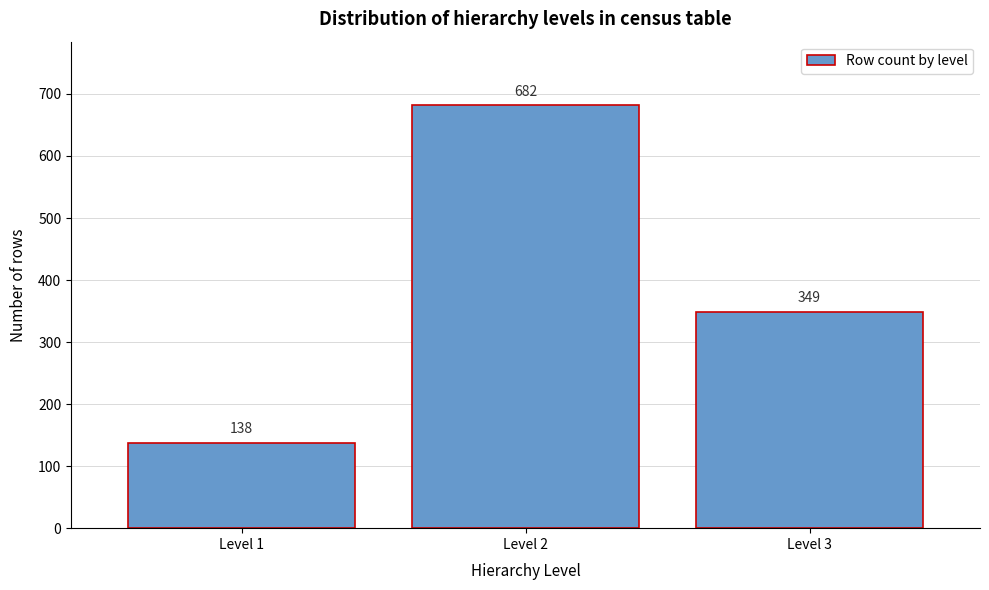

Reading right to left, what are all the values shown in this chart?

Level 3=349	Level 2=682	Level 1=138